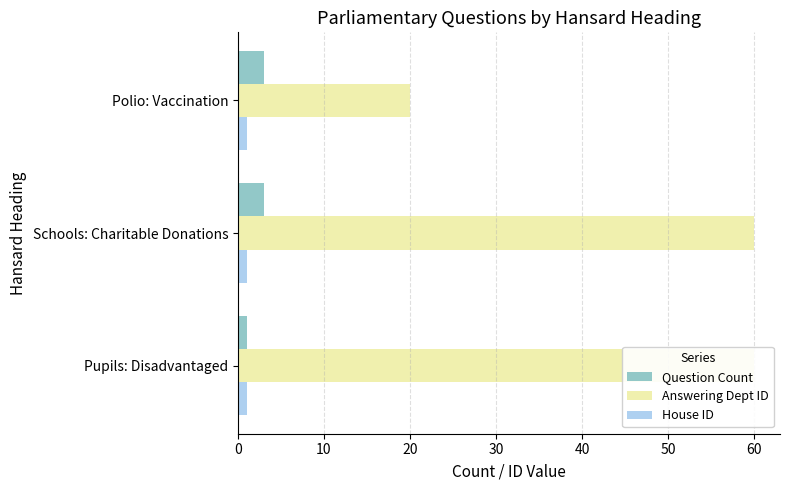

Does the chart contain any negative values?

No